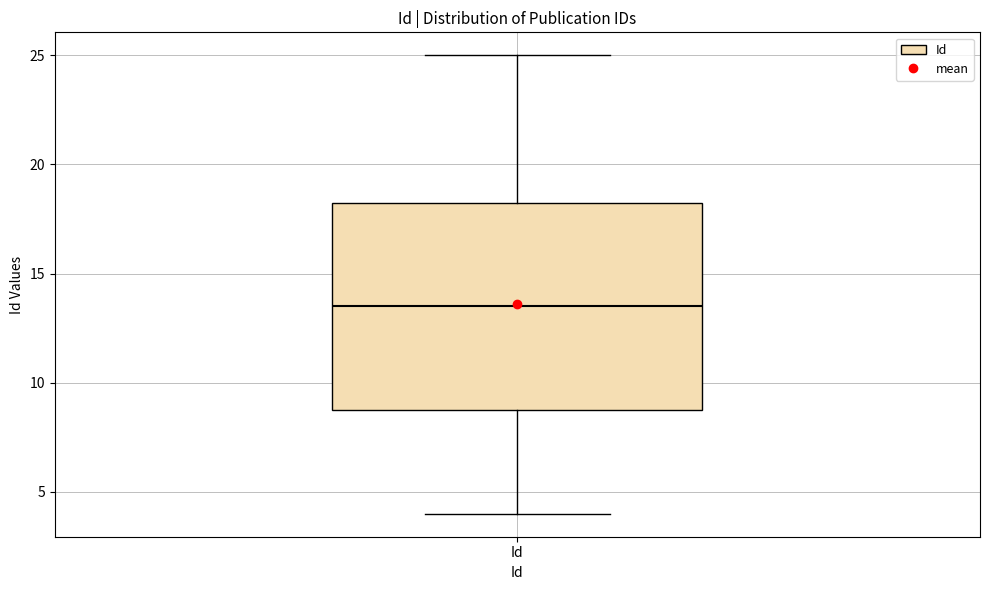

Where does the median line of the box for Id sit on the y-axis? The values are not printed on the chart, so give them approximately, as read against the axis.

13.5